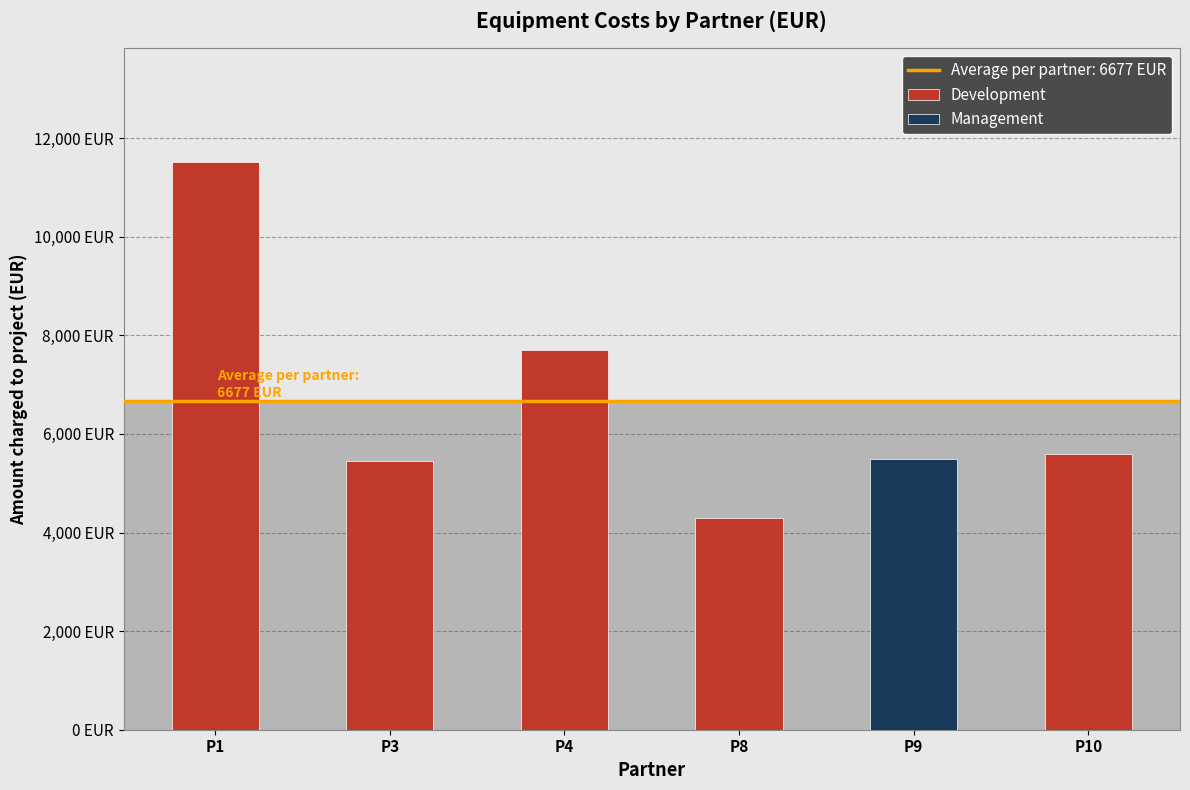

At which category does the chart reach its peak across all series?

P1